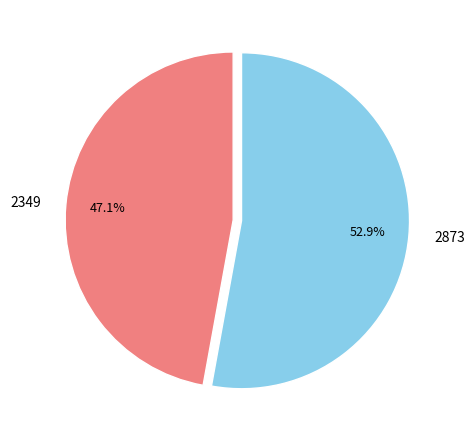

To the nearest percent, what is the difference between the 2349 and 2873 slice percentages?

6%